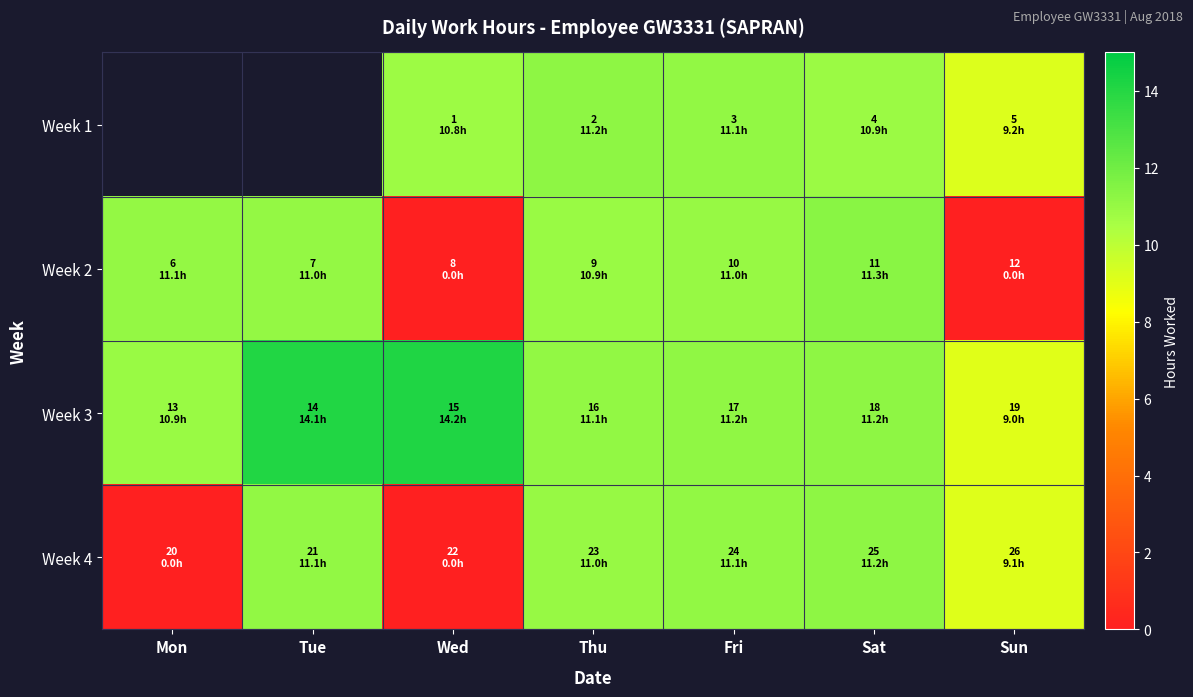

What is the difference between the Week 3 values at Mon and Thu?

0.2